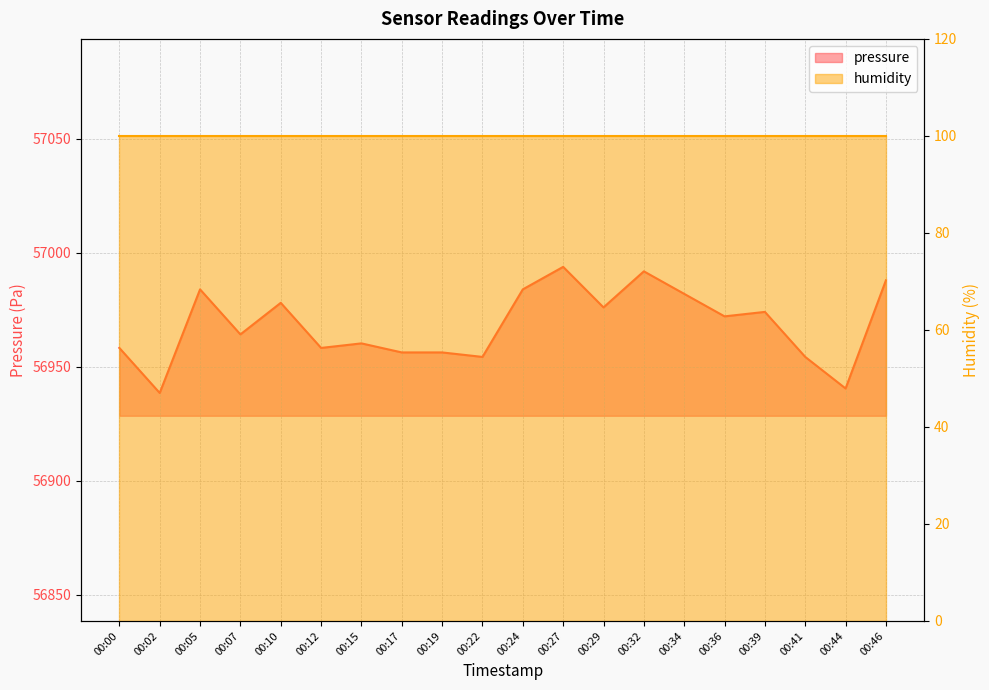

Rank the categories by value from lowest to highest.

00:02, 00:44, 00:22, 00:41, 00:17, 00:19, 00:00, 00:12, 00:15, 00:07, 00:36, 00:39, 00:29, 00:10, 00:34, 00:05, 00:24, 00:46, 00:32, 00:27